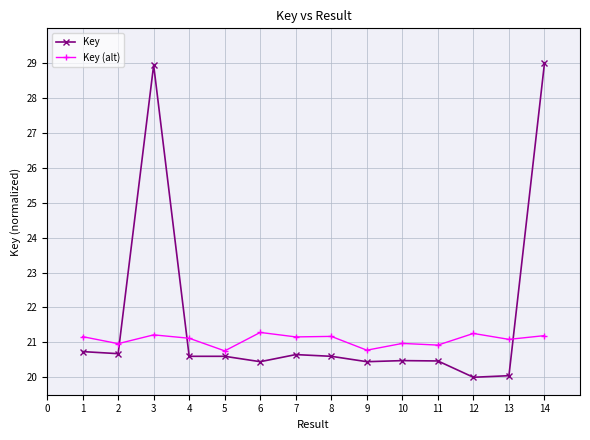

Rank the series at 12 from highest to lowest value.

Key (alt), Key